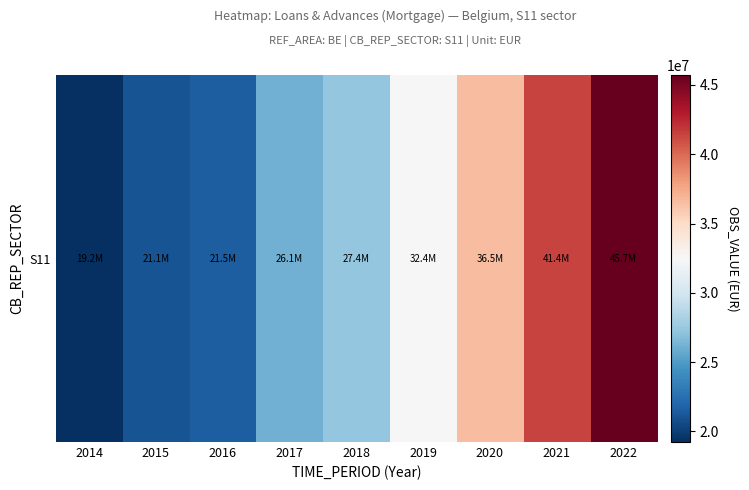

Reading right to left, list all the values displayed in this chart.

45702235	41432573	36504033	32423970	27366053	26108582	21512129	21050226	19236217